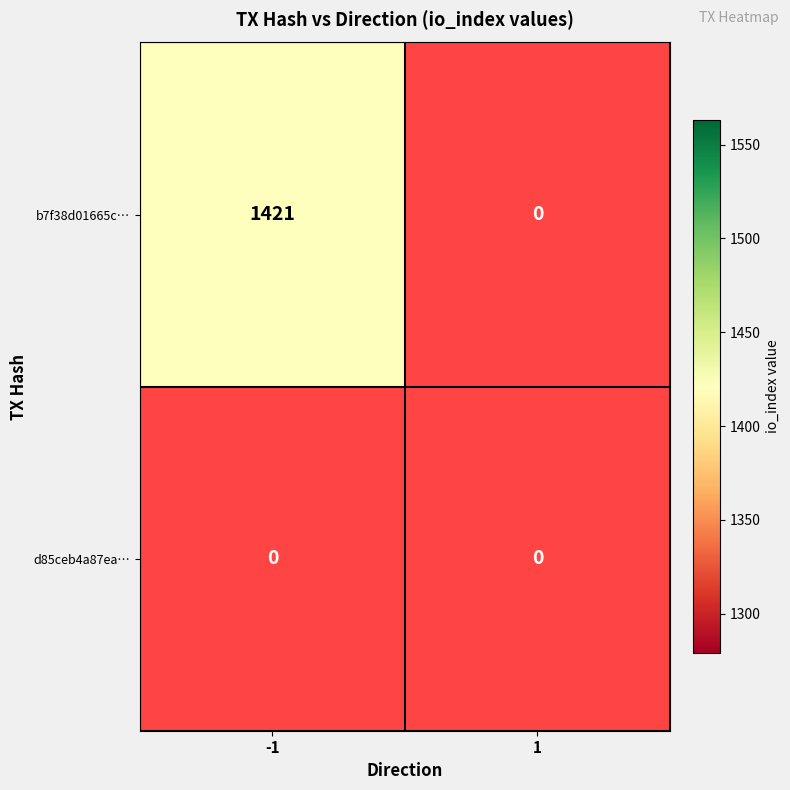

Which series has the largest range (max minus min)?

b7f38d01665cc6b517a239c7fecf49263f8e7ca